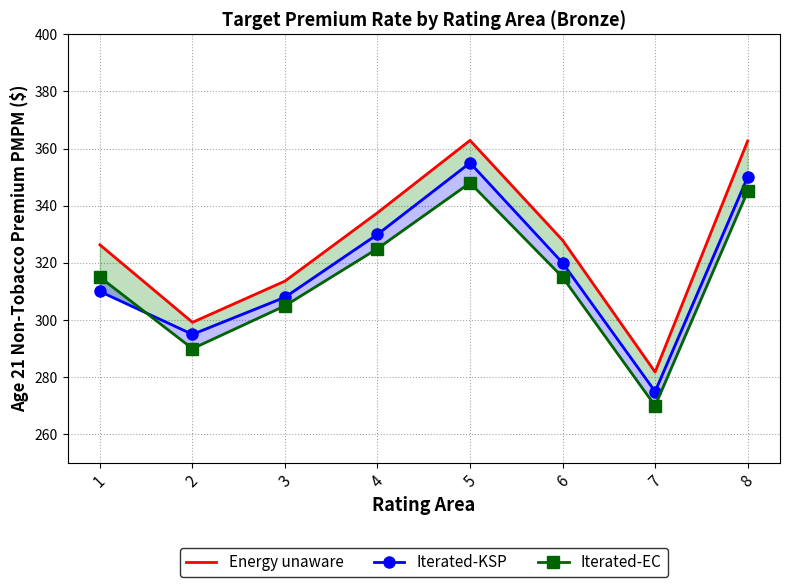

What is the maximum value for Iterated-EC?

348.0